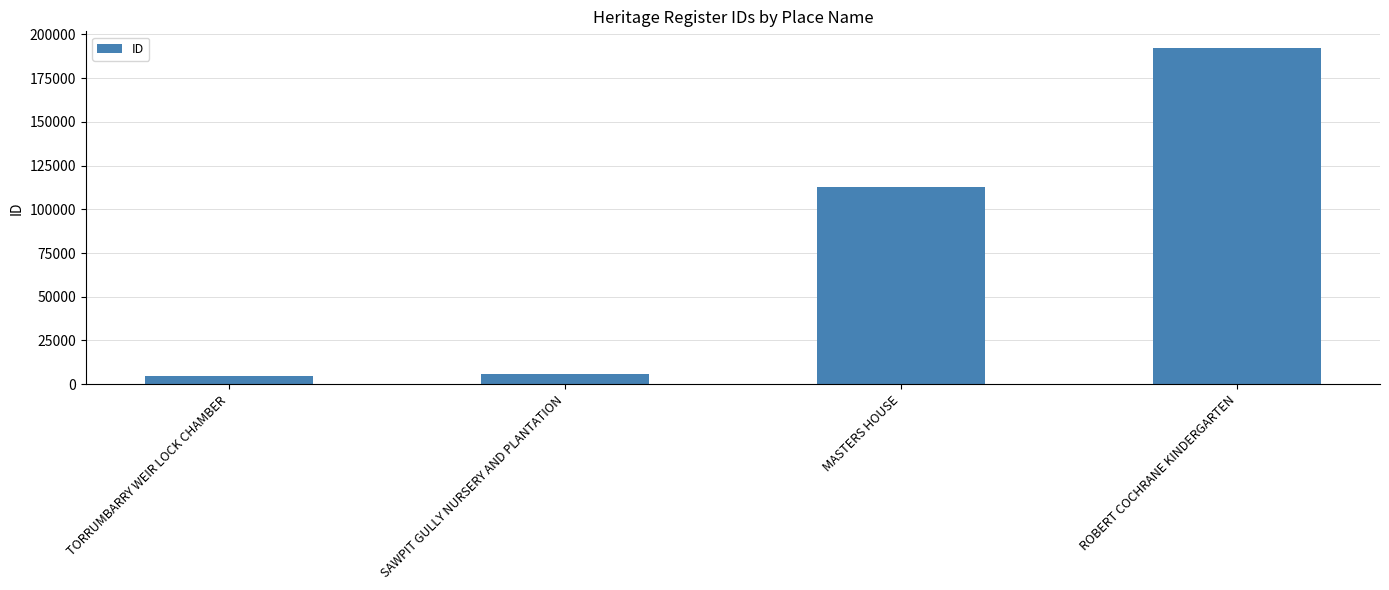

What is the change in value from TORRUMBARRY WEIR LOCK CHAMBER to MASTERS HOUSE?

+108052